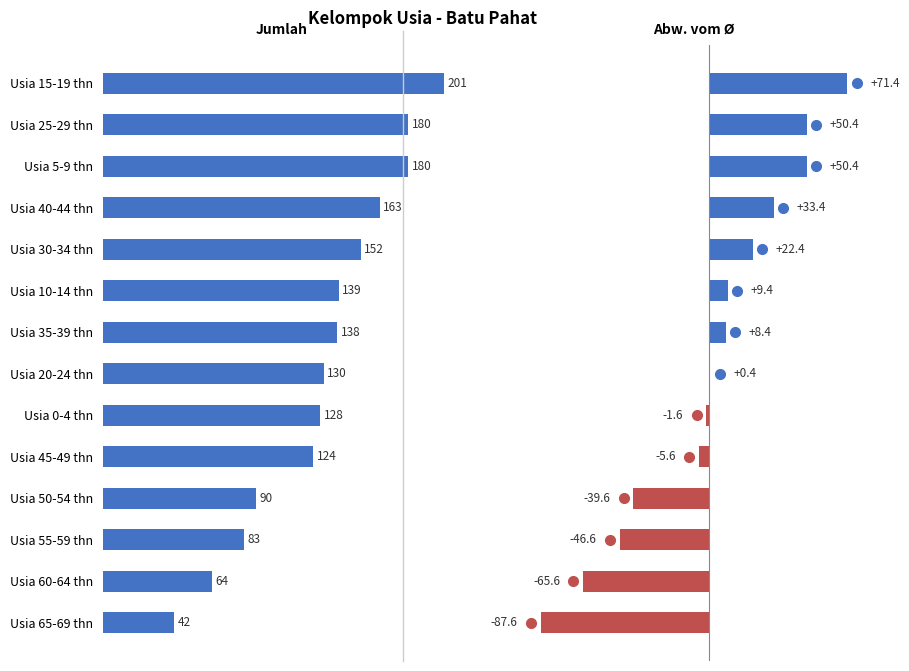

Which series changed the most between Usia 35-39 thn and Usia 20-24 thn?

Jumlah